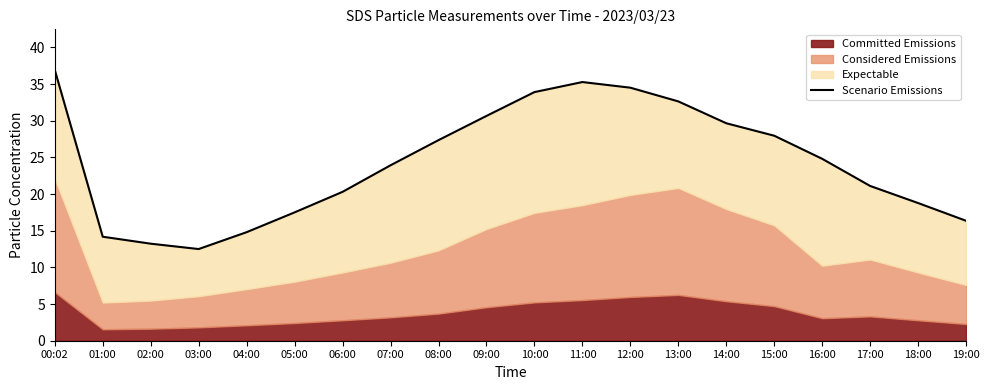

True or false: the data shows 38.7 at 14:00.

False